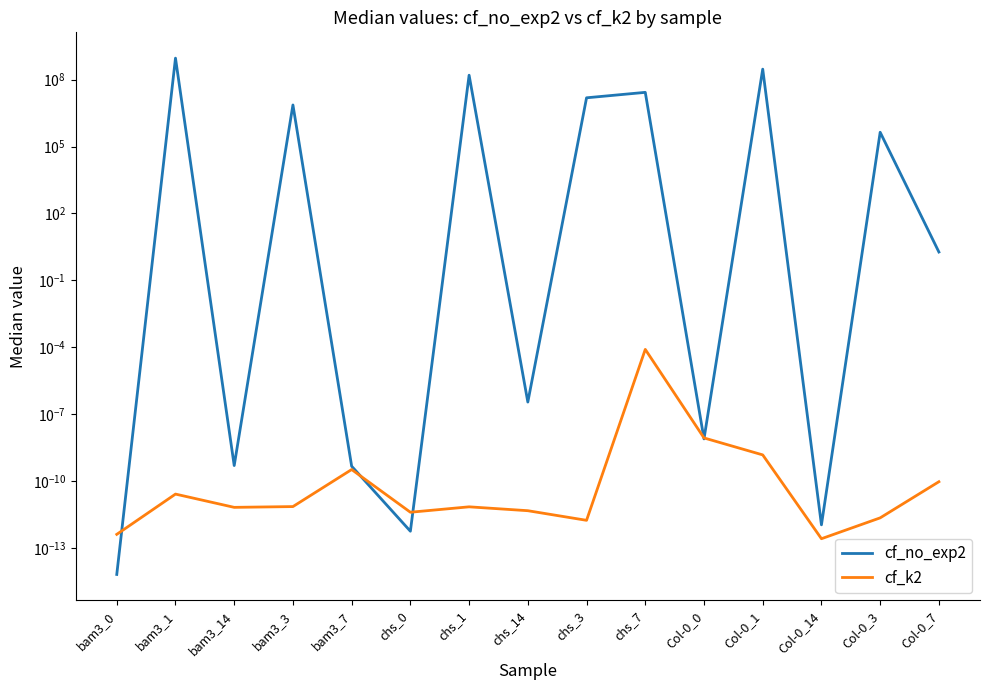

Reading left to right, what are all the values shown in this chart?

cf_no_exp2: 0.0	926368000.0	0.0	7353020.0	0.0	0.0	158917000.0	0.0	15411000.0	27056800.0	0.0	297595000.0	0.0	438174.0	1.9
cf_k2: 0.0	0.0	0.0	0.0	0.0	0.0	0.0	0.0	0.0	0.0	0.0	0.0	0.0	0.0	0.0